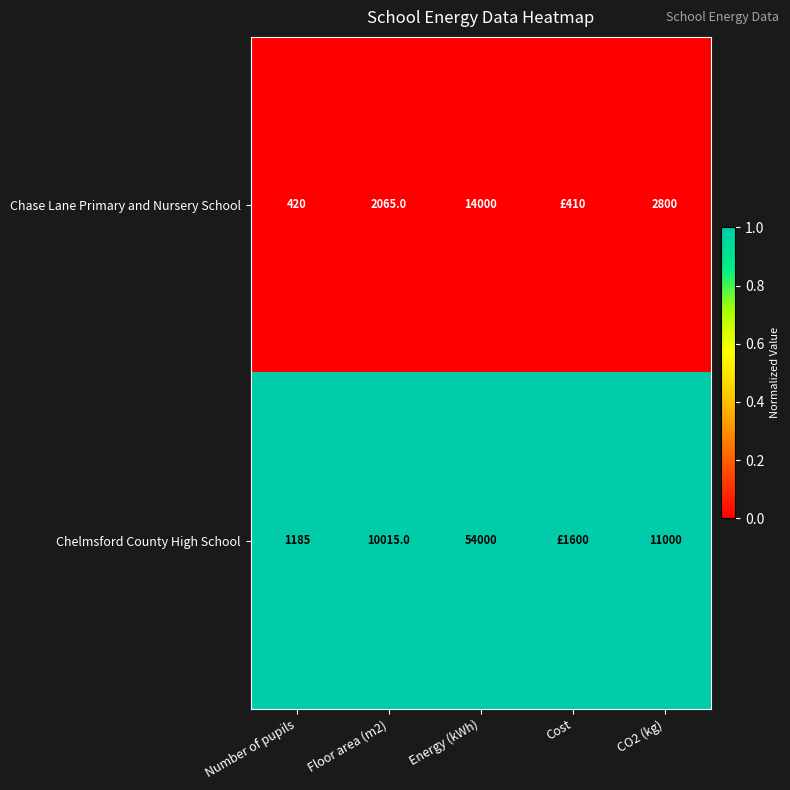

At Energy (kWh), list the series in order from smallest to largest.

Chase Lane Primary and Nursery School, Chelmsford County High School